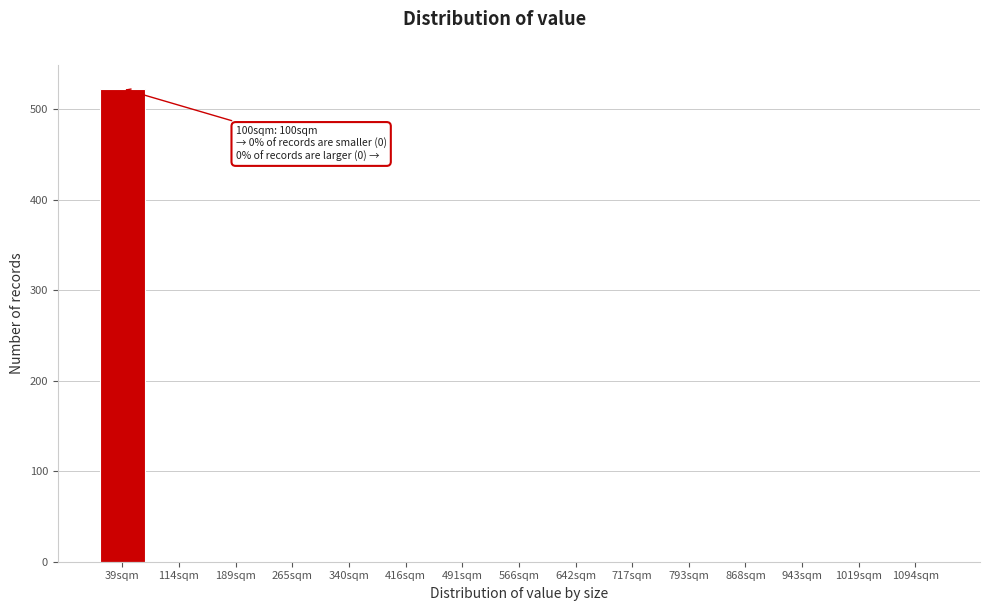

Reading left to right, transcribe all the data shown in this chart.

39sqm=523	114sqm=0	189sqm=0	265sqm=0	340sqm=0	416sqm=0	491sqm=0	566sqm=0	642sqm=0	717sqm=0	793sqm=0	868sqm=0	943sqm=0	1019sqm=0	1094sqm=0